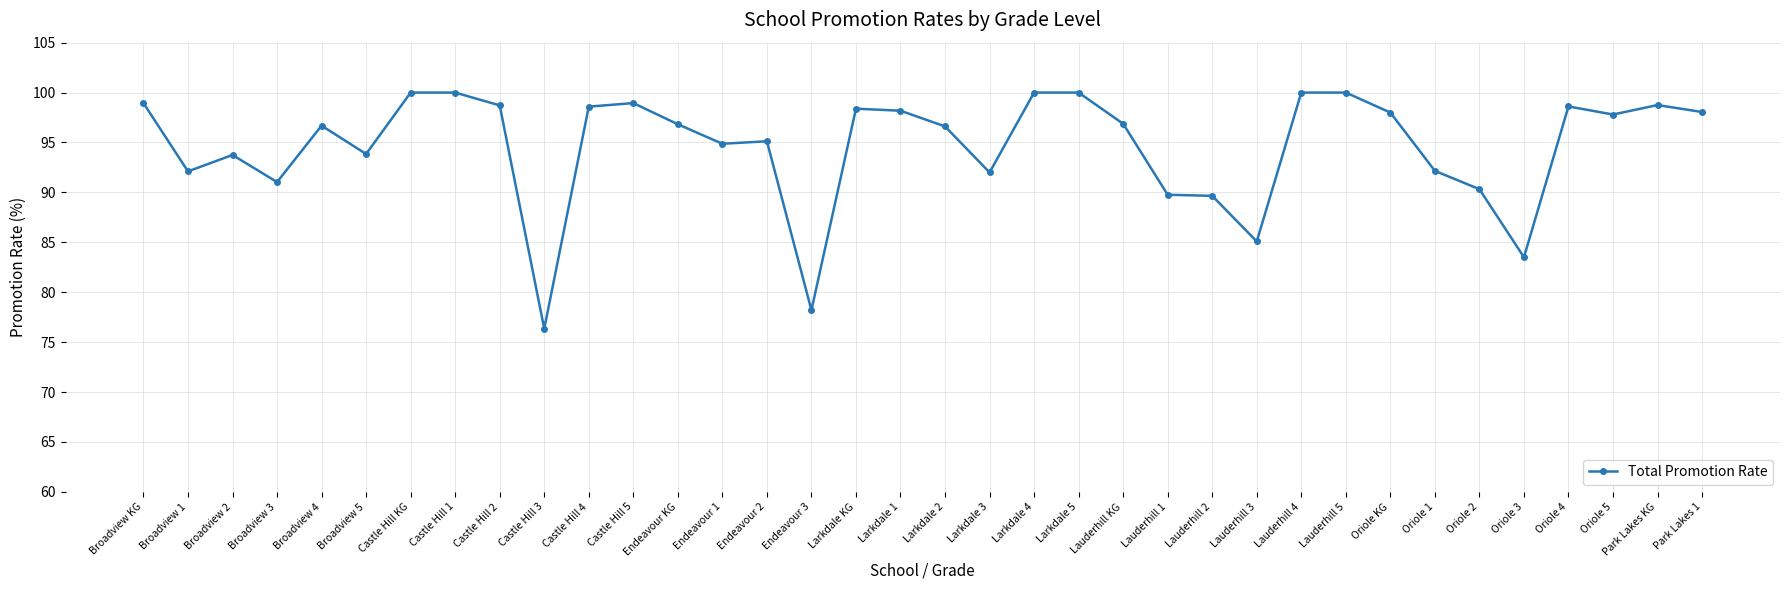

The value at Lauderhill 4 is 100.0. True or false?

True